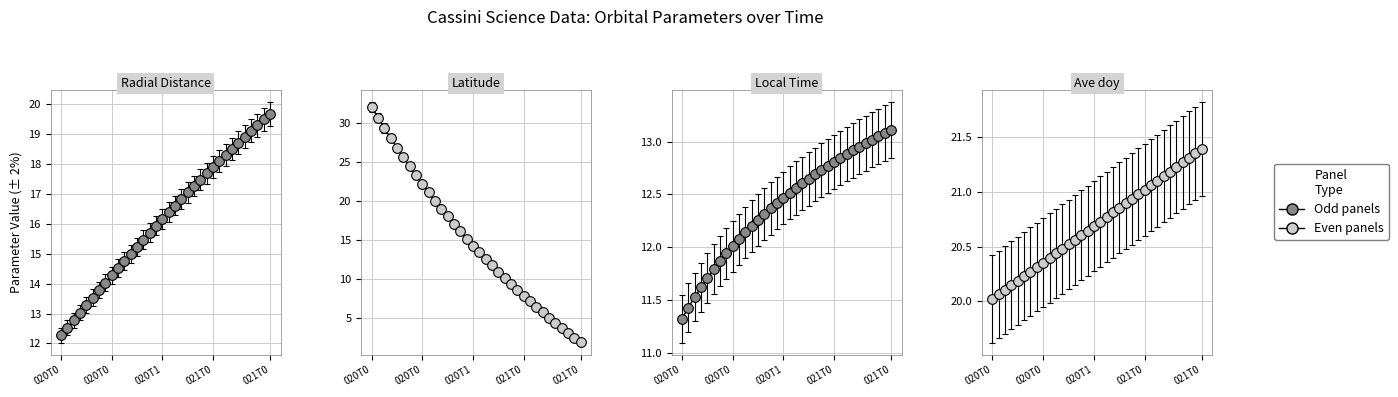

What is the label of the 6th point from the right?

2013-021T04:30